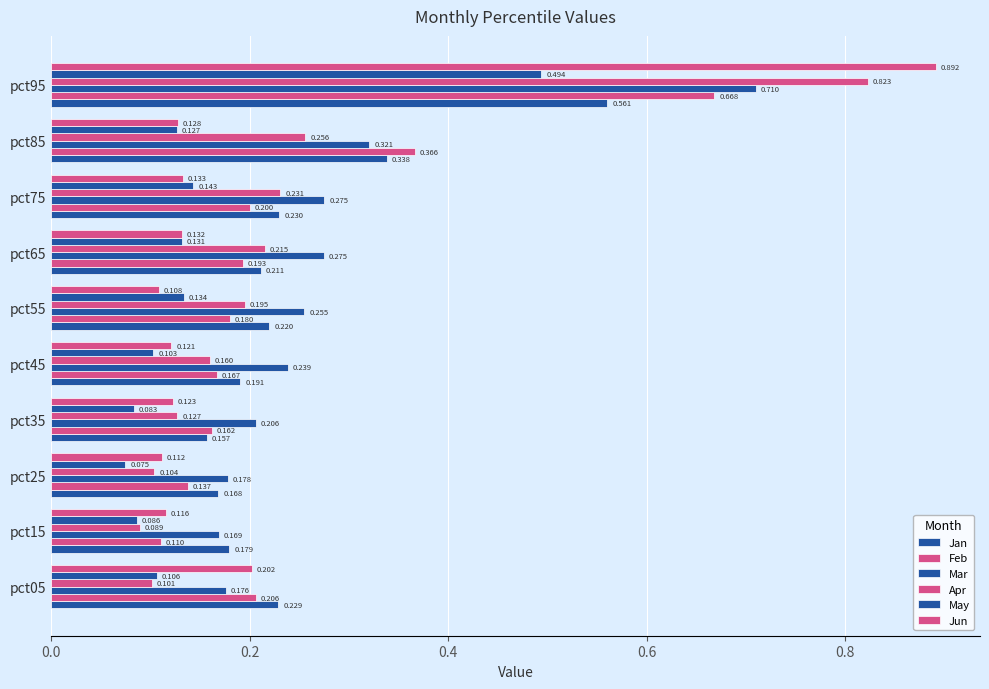

How many series are shown in this chart?

6